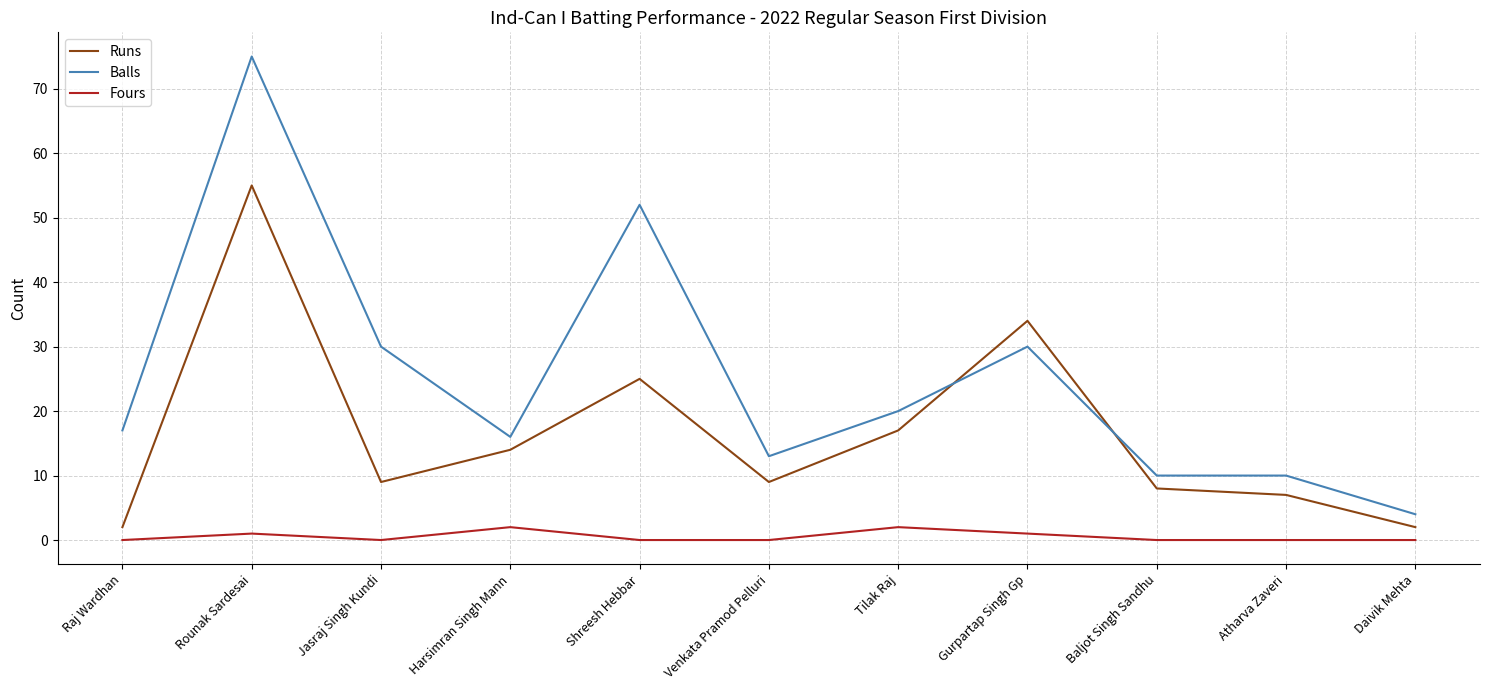

At which category does the chart reach its peak across all series?

Rounak Sardesai